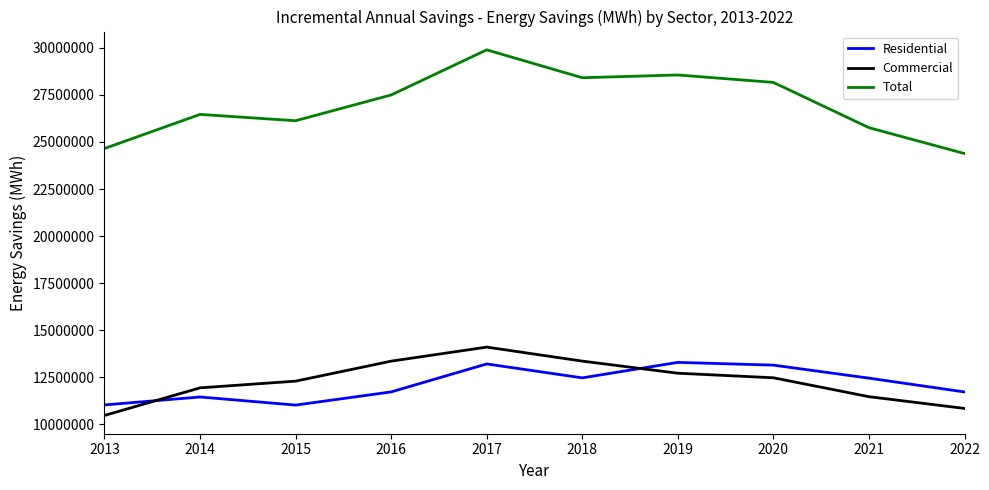

What is the minimum value for Residential?

11012627